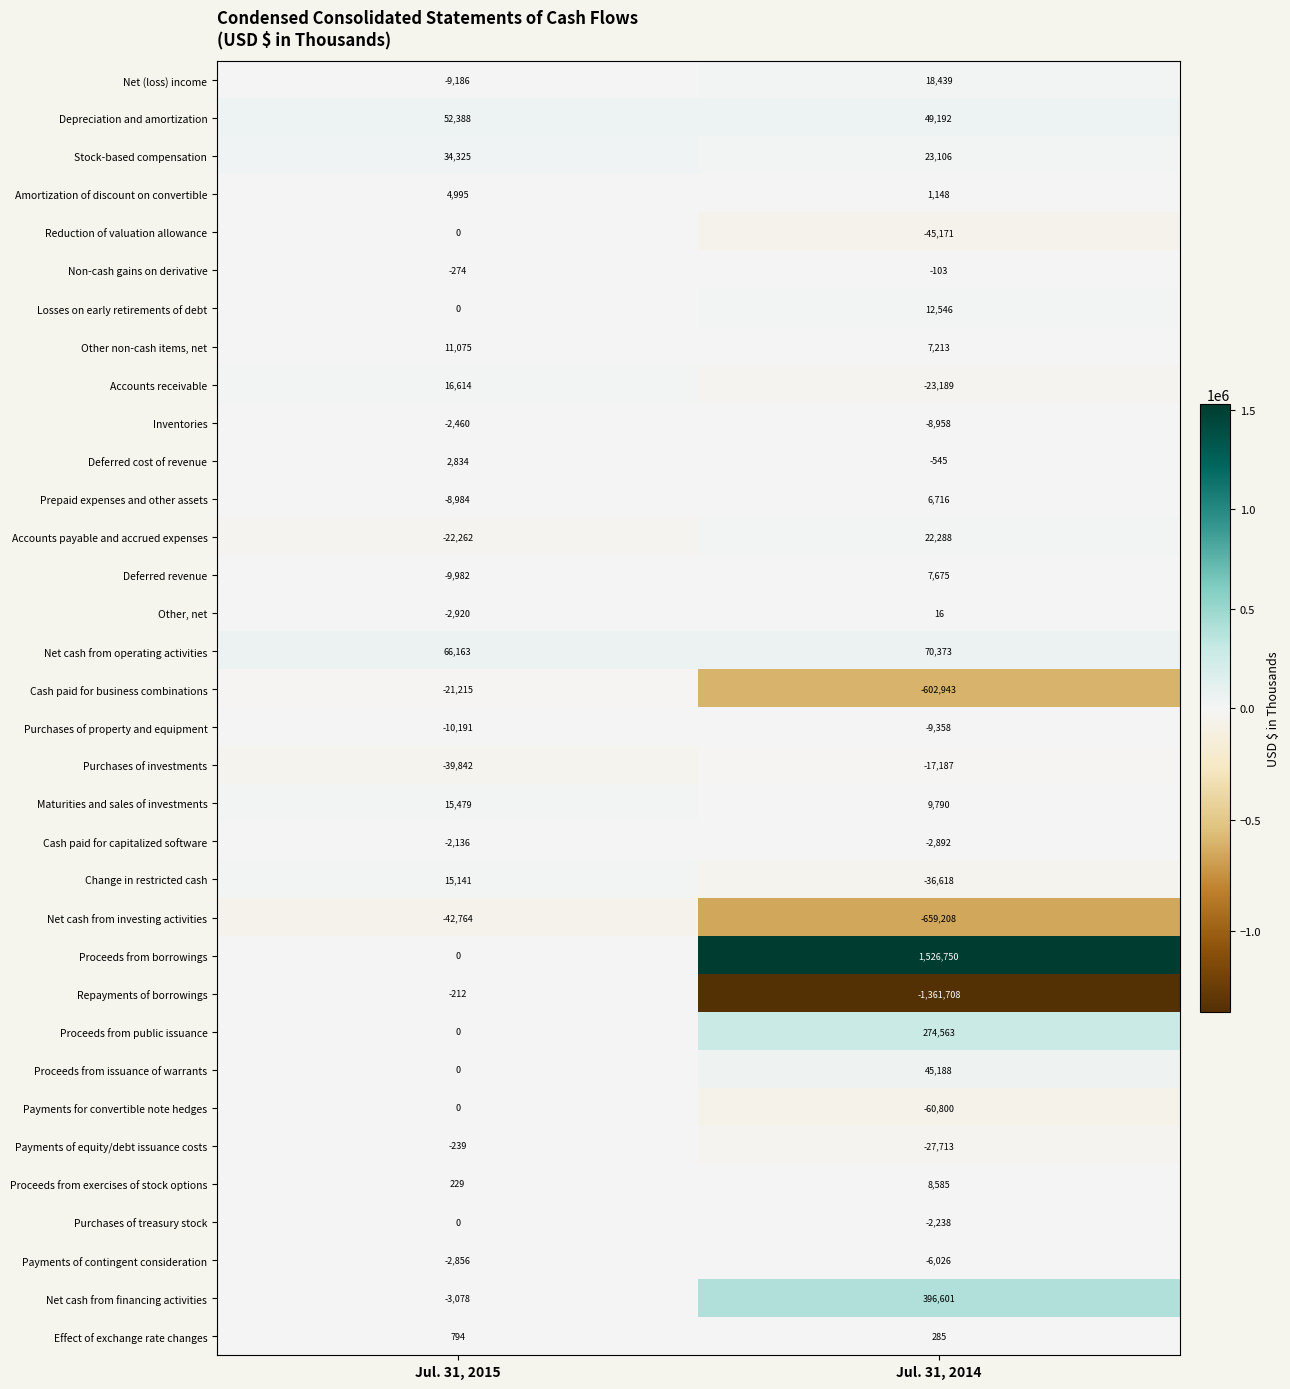

At which category does the chart reach its minimum across all series?

Jul. 31, 2014